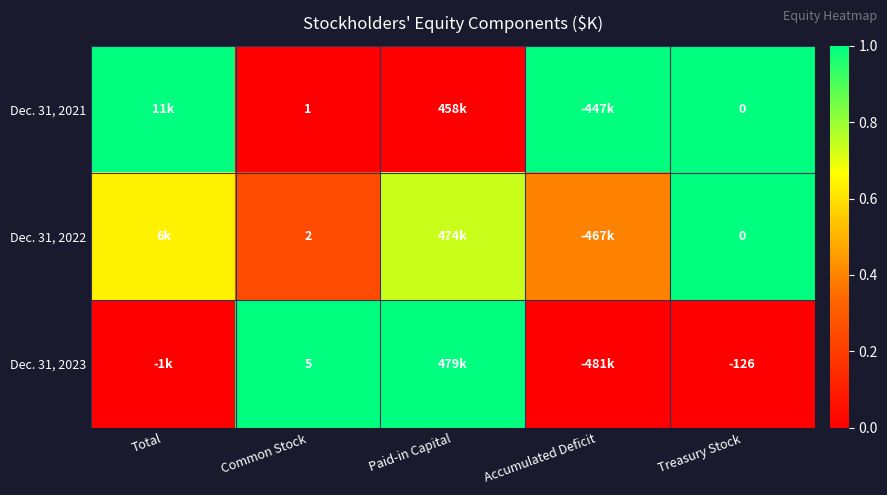

Count the number of data series in this chart.

3